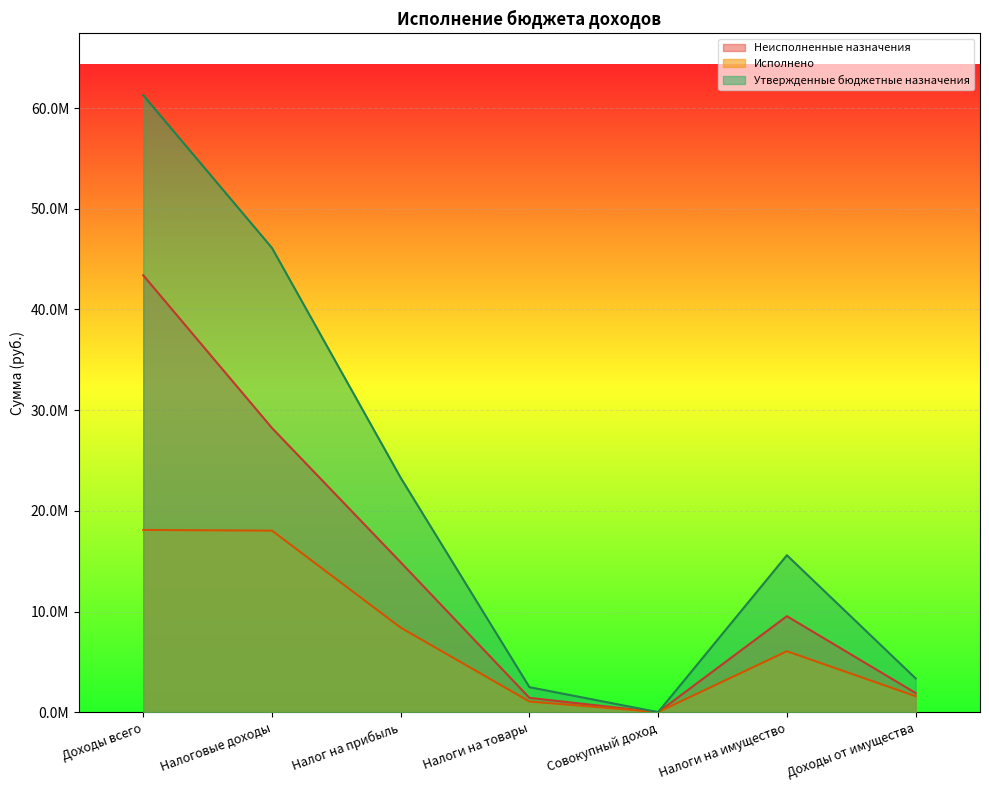

The value of Неисполненные назначения at Доходы от имущества is 580557.0. True or false?

False